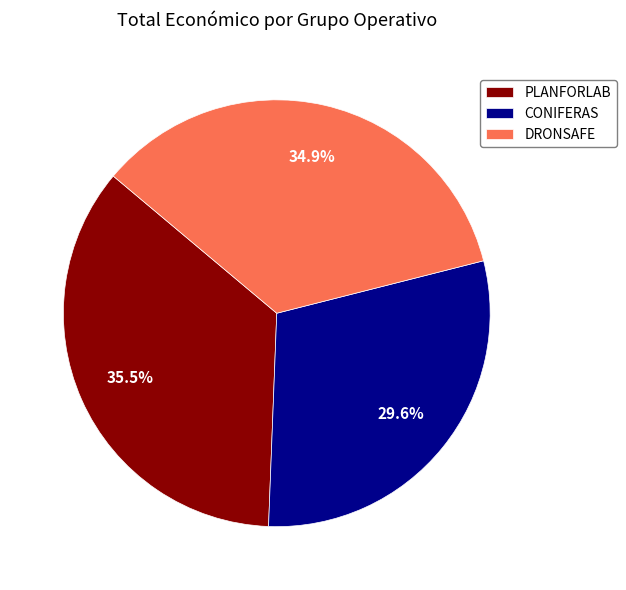

Which has a higher value, DRONSAFE or CONIFERAS?

DRONSAFE